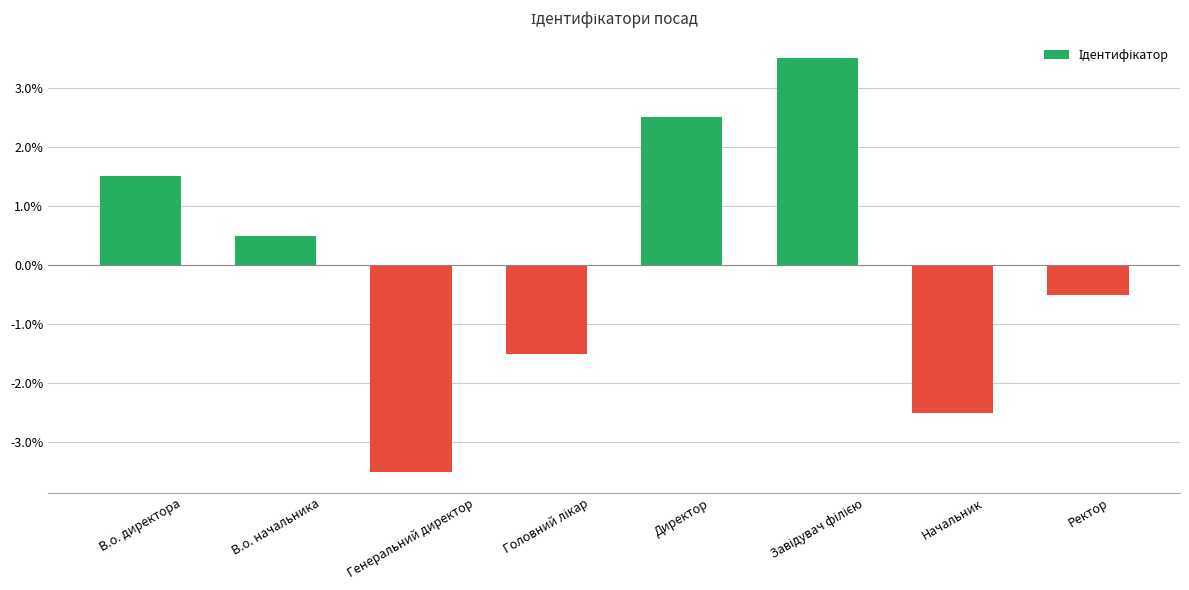

What is the greatest value displayed?

3.5